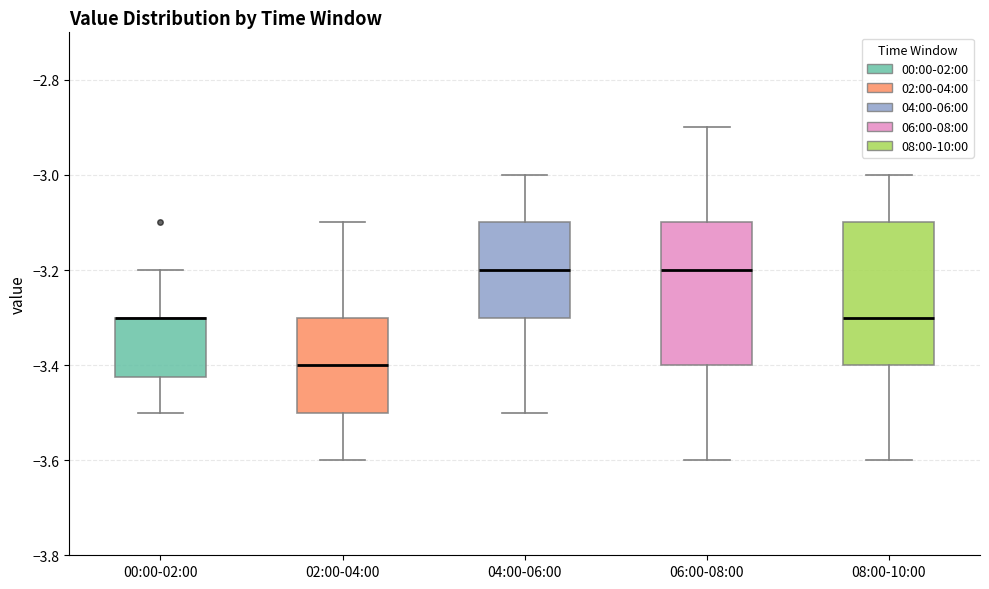

Where is the upper edge of the box for 00:00-02:00 on the y-axis? The values are not printed on the chart, so give them approximately, as read against the axis.

-3.30